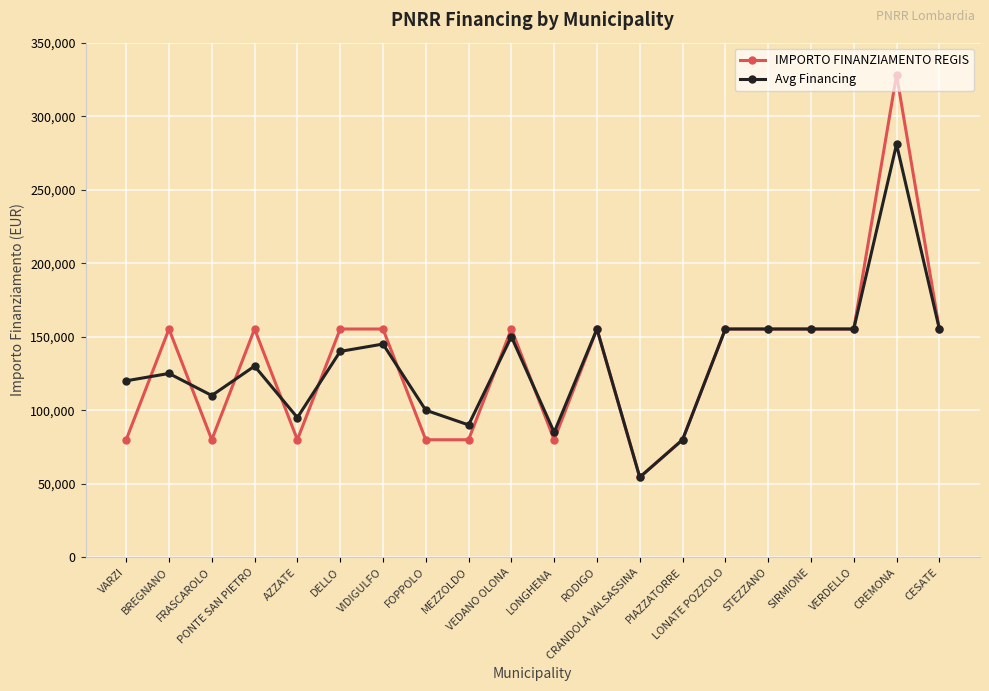

What is the minimum value for IMPORTO FINANZIAMENTO REGIS?

54412